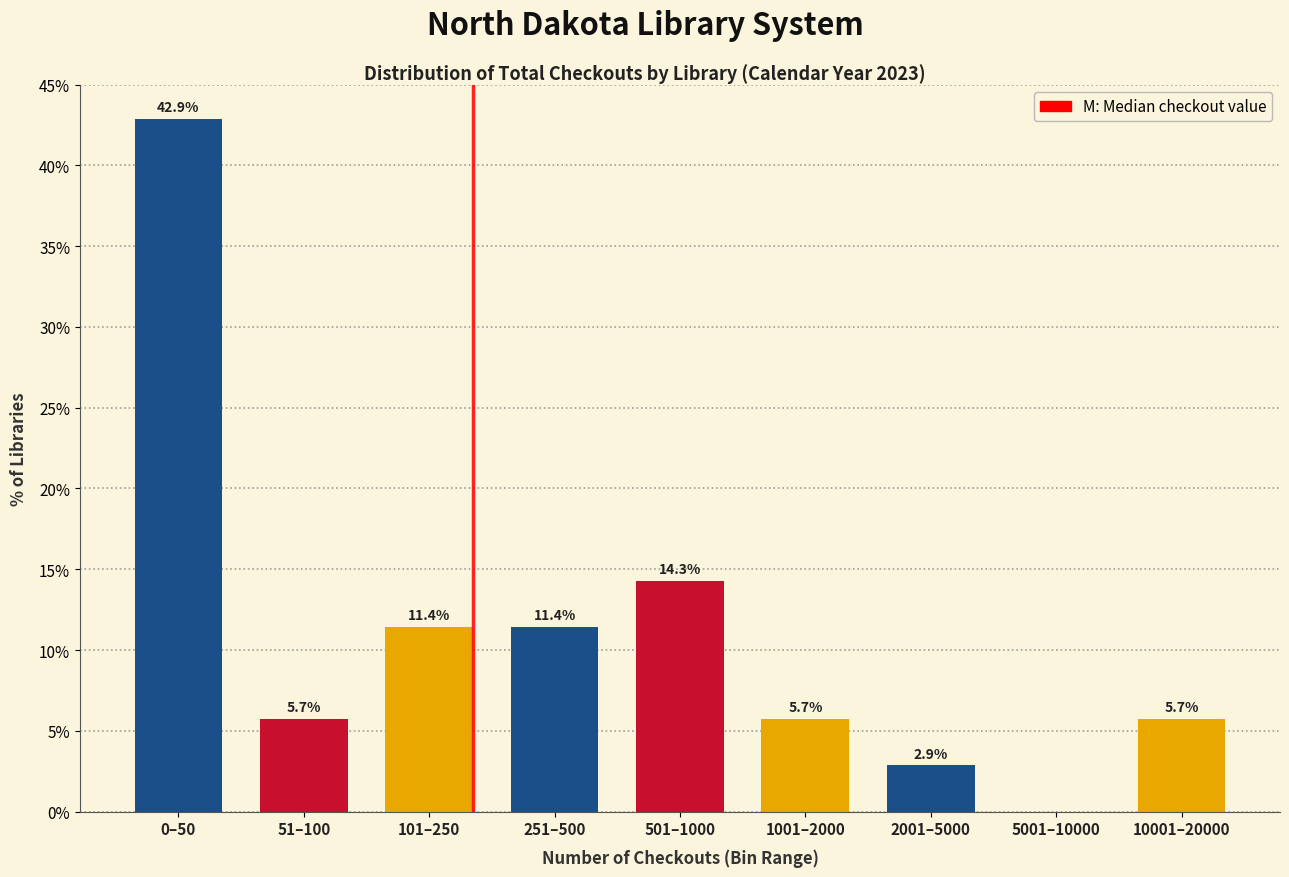

Reading right to left, what are all the values shown in this chart?

10001–20000=5.7	5001–10000=0.0	2001–5000=2.9	1001–2000=5.7	501–1000=14.3	251–500=11.4	101–250=11.4	51–100=5.7	0–50=42.9